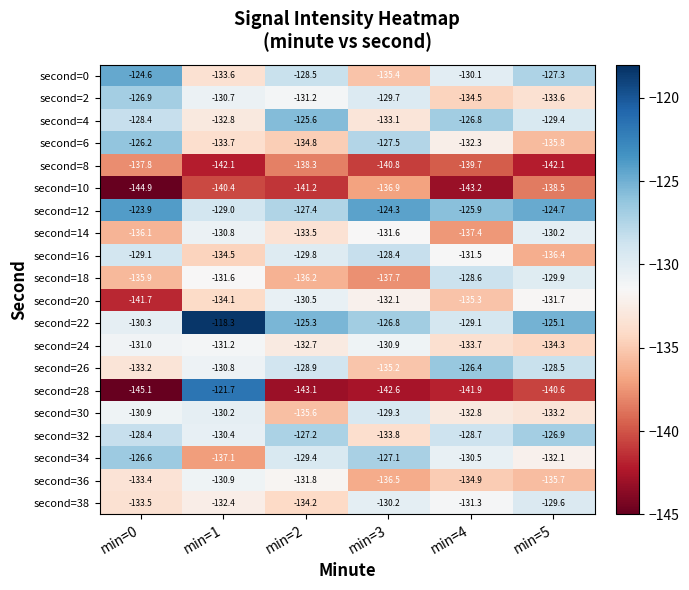

What value does the second=6 series have at min=2?

-134.8